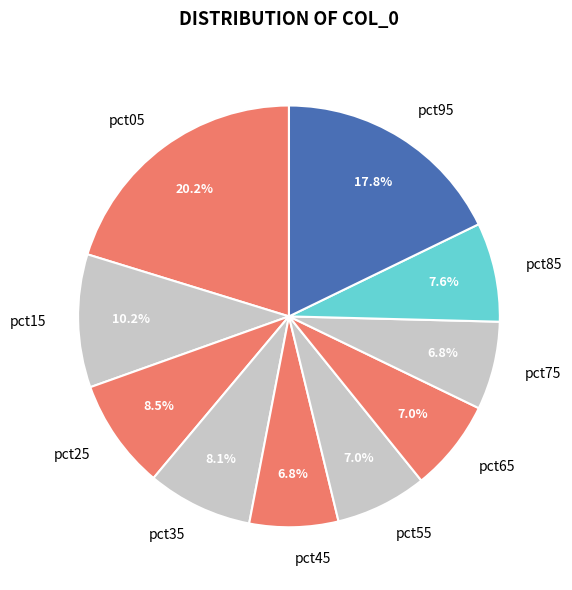

To the nearest percent, what is the average slice percentage?

10%